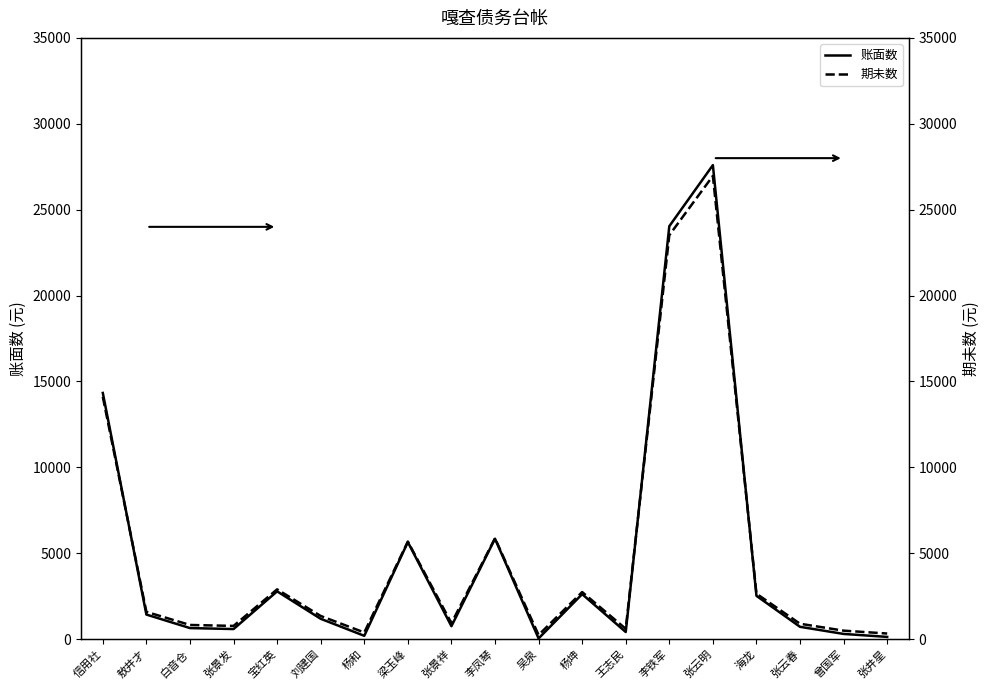

What are all the series names shown in the legend?

账面数, 期未数